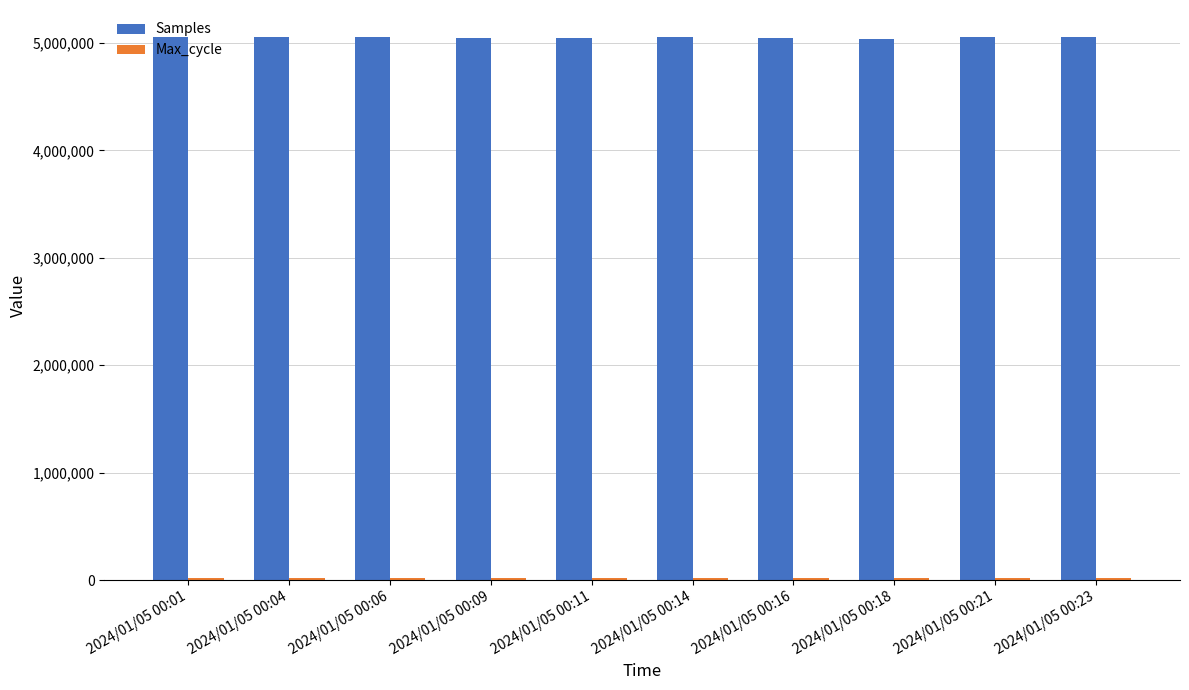

Is it true that Samples equals 8974401 at 2024/01/05 00:06?

False